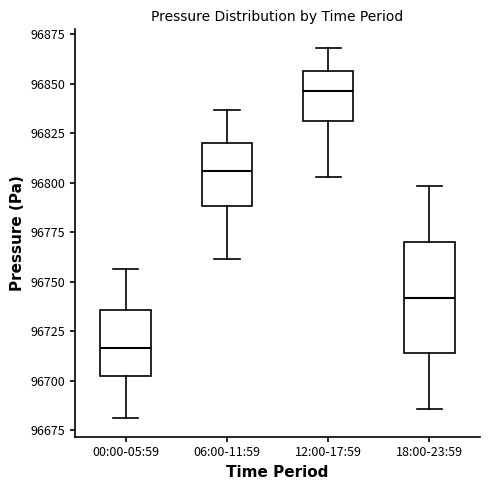

Where does the lower whisker of the box for 12:00-17:59 end on the y-axis? The values are not printed on the chart, so give them approximately, as read against the axis.

96805